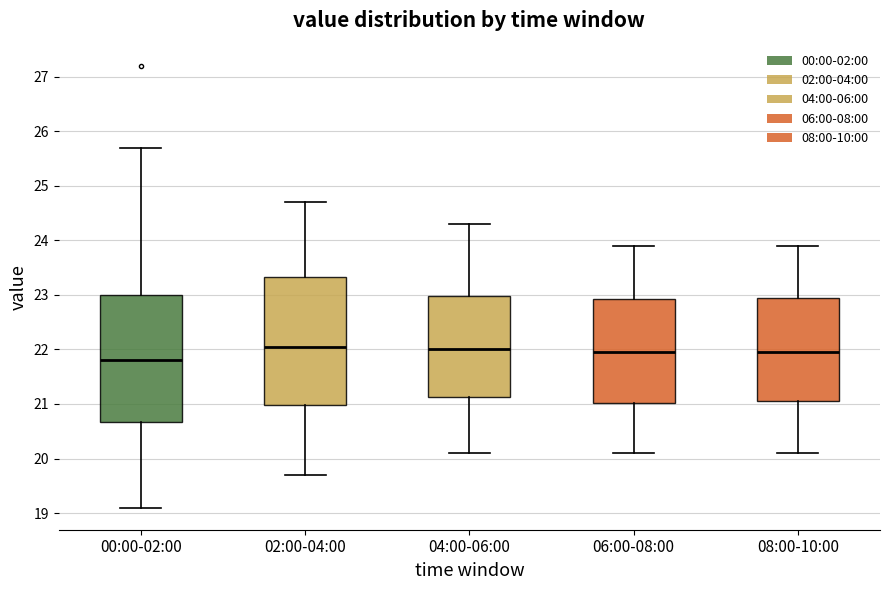

Where does the median line of the box for 04:00-06:00 sit on the y-axis? The values are not printed on the chart, so give them approximately, as read against the axis.

22.0